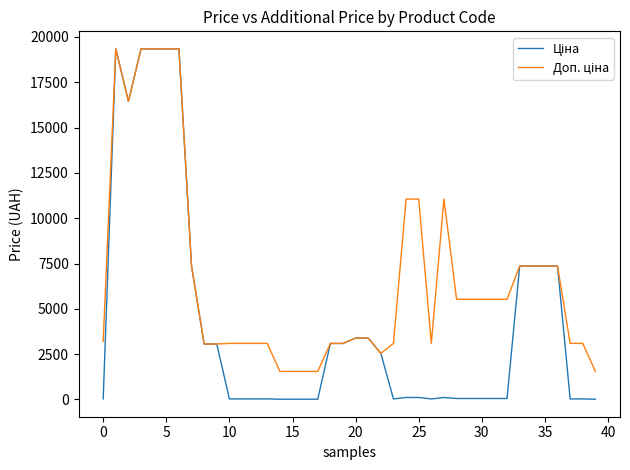

How many categories are shown in the chart?

40